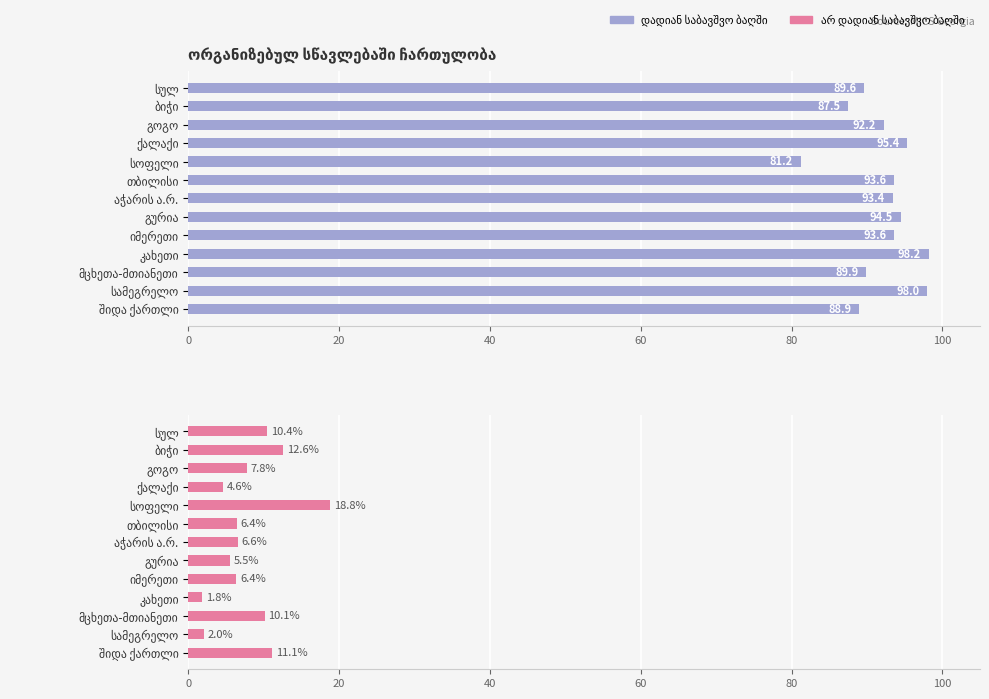

What is the approximate value at შიდა ქართლი?

11.1